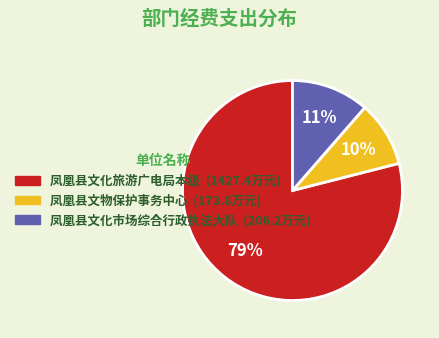

To the nearest percent, what portion does 凤凰县文化旅游广电局本级 represent?

79%